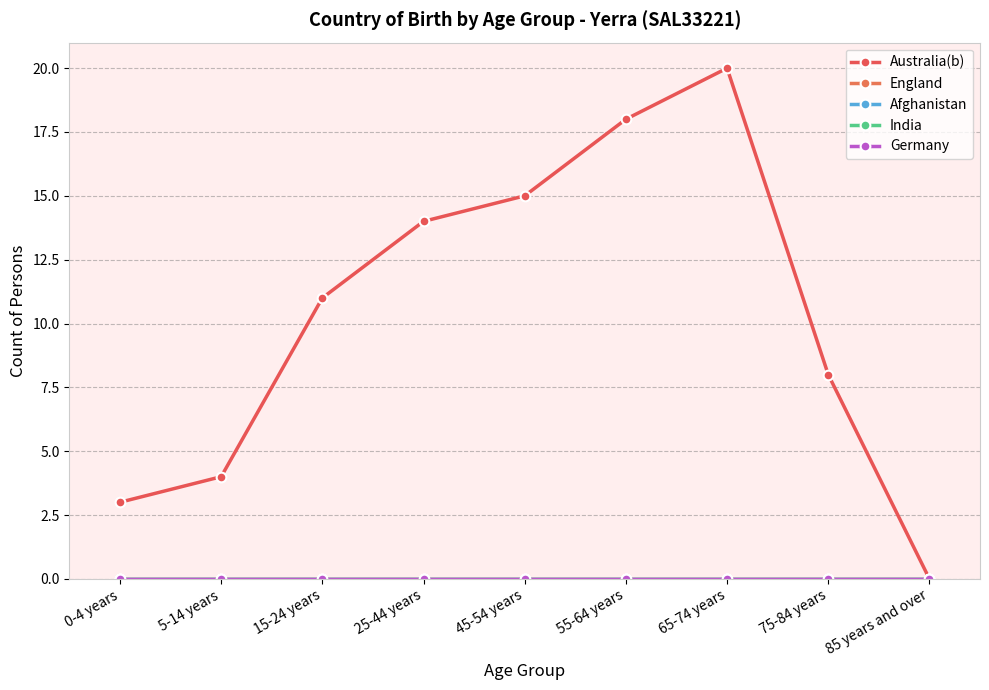

Reading left to right, list all the values displayed in this chart.

Australia(b): 0-4 years=3	5-14 years=4	15-24 years=11	25-44 years=14	45-54 years=15	55-64 years=18	65-74 years=20	75-84 years=8	85 years and over=0
England: 0-4 years=0	5-14 years=0	15-24 years=0	25-44 years=0	45-54 years=0	55-64 years=0	65-74 years=0	75-84 years=0	85 years and over=0
Afghanistan: 0-4 years=0	5-14 years=0	15-24 years=0	25-44 years=0	45-54 years=0	55-64 years=0	65-74 years=0	75-84 years=0	85 years and over=0
India: 0-4 years=0	5-14 years=0	15-24 years=0	25-44 years=0	45-54 years=0	55-64 years=0	65-74 years=0	75-84 years=0	85 years and over=0
Germany: 0-4 years=0	5-14 years=0	15-24 years=0	25-44 years=0	45-54 years=0	55-64 years=0	65-74 years=0	75-84 years=0	85 years and over=0